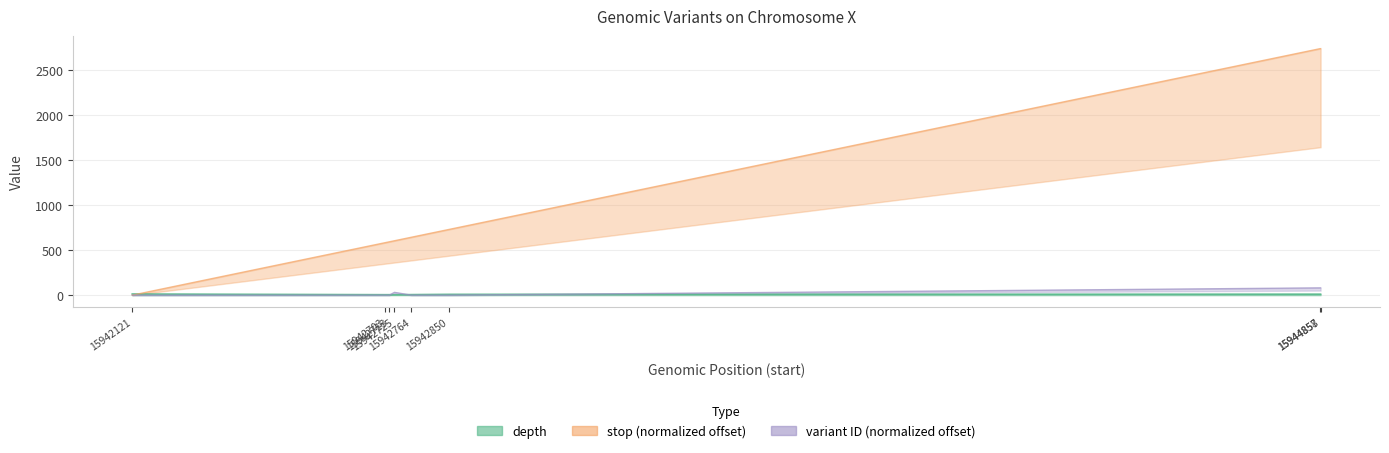

Which series ends up on top after the final intersection of stop and depth?

stop